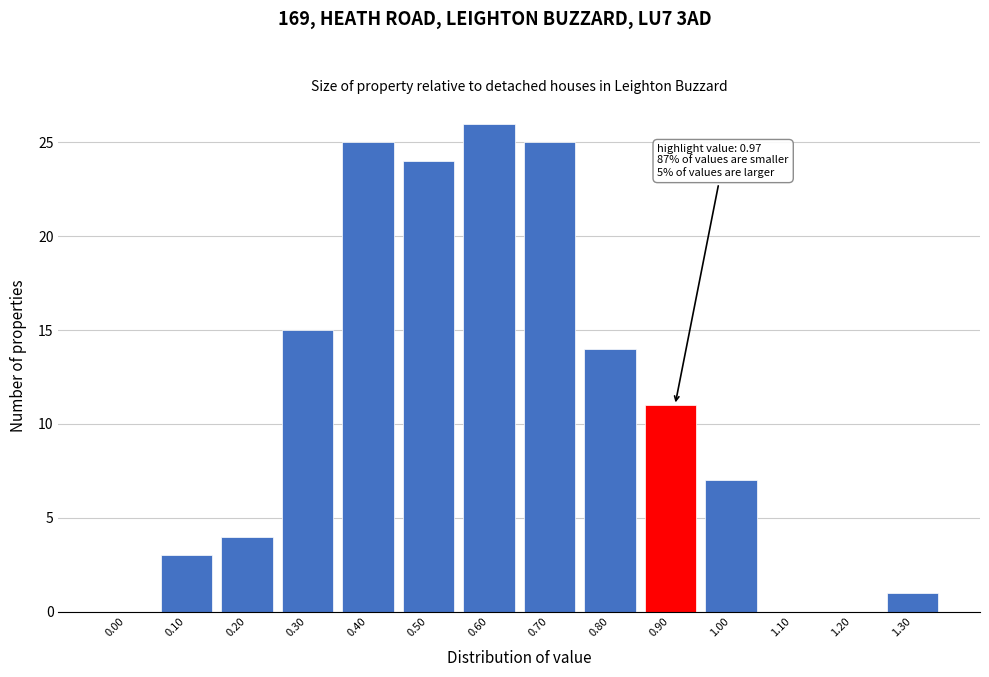

Reading left to right, transcribe all the data shown in this chart.

0.00=0	0.10=3	0.20=4	0.30=15	0.40=25	0.50=24	0.60=26	0.70=25	0.80=14	0.90=11	1.00=7	1.10=0	1.20=0	1.30=1